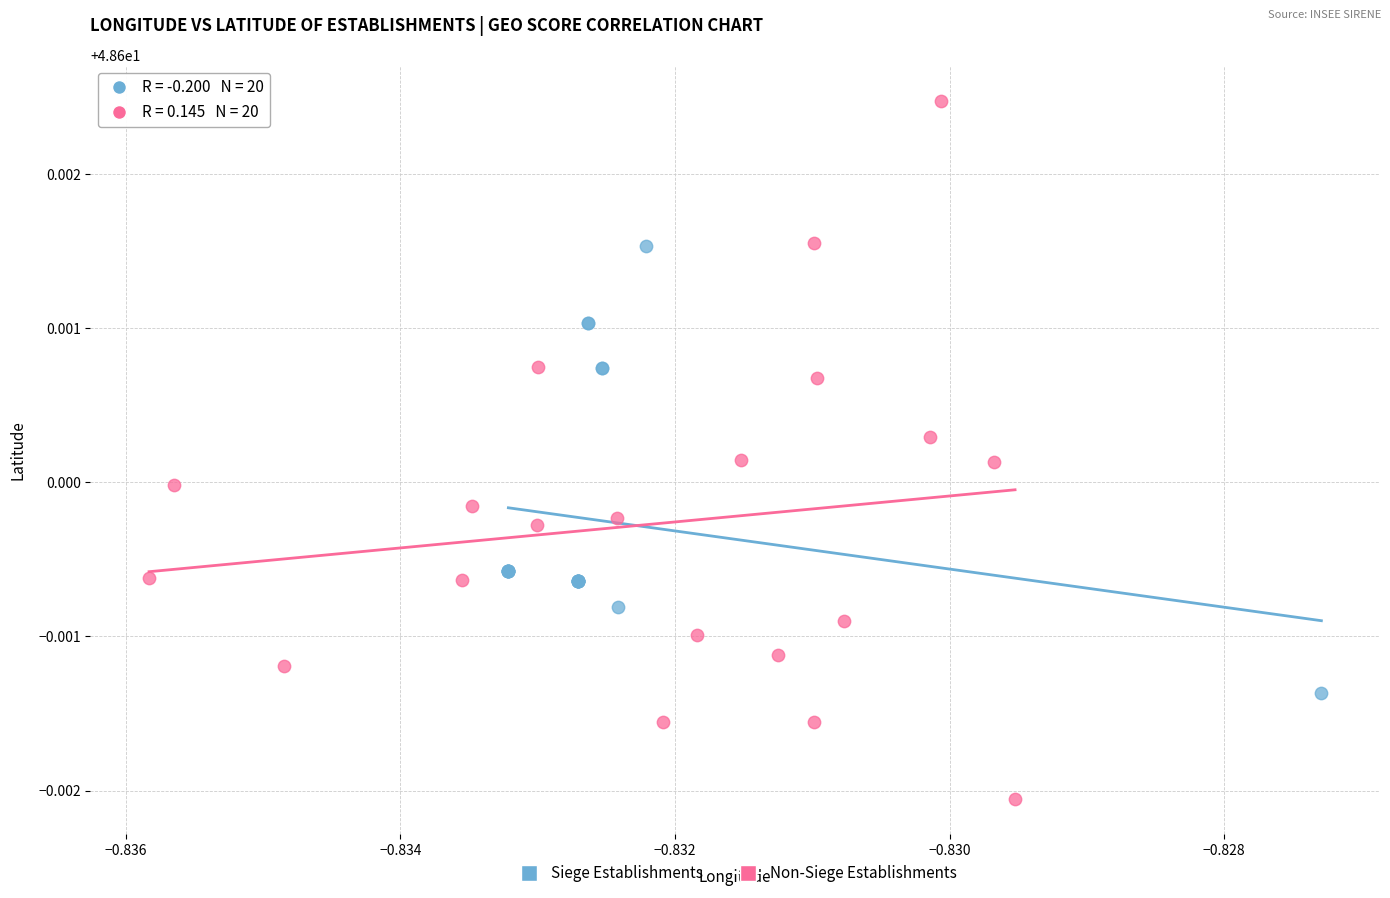

Which series contains the lowest Y value?

Non-Siege Establishments